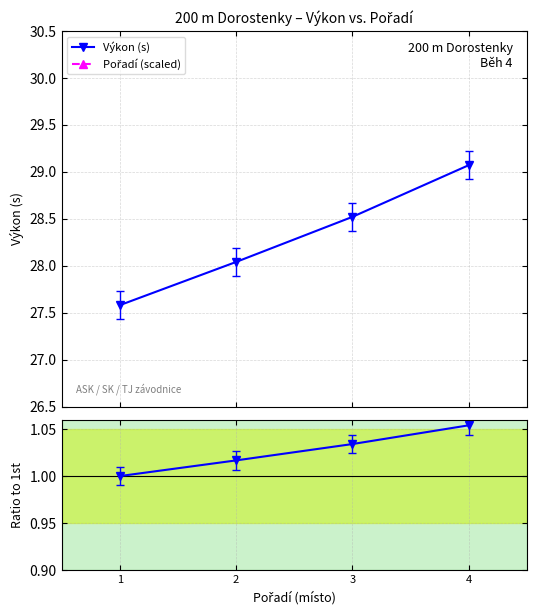

Which category has the highest value in the Výkon (s) series?

4